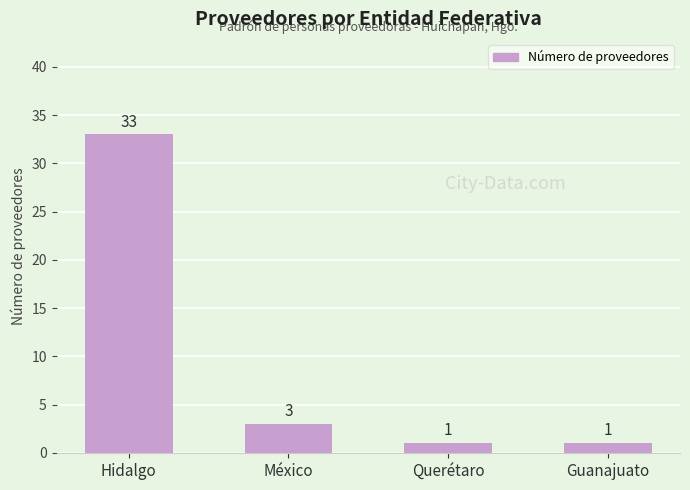

Which label corresponds to the largest value in the chart?

Hidalgo